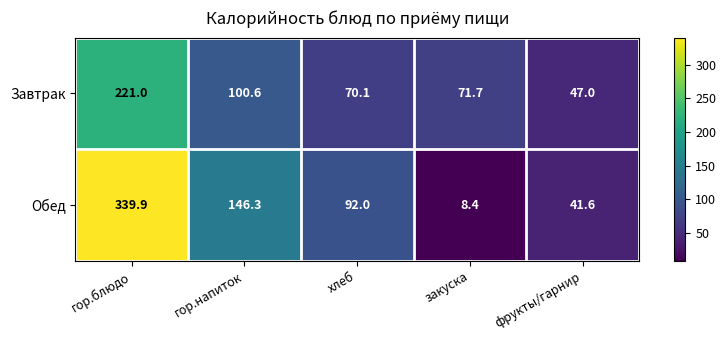

What is the difference between the second highest and second lowest values in the Завтрак series?

30.5